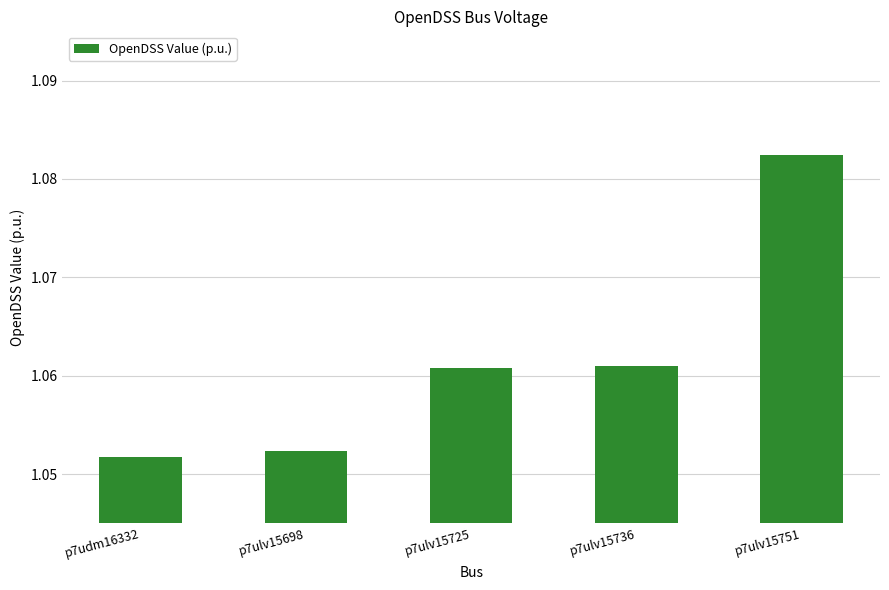

What is the sum of all values?

5.3